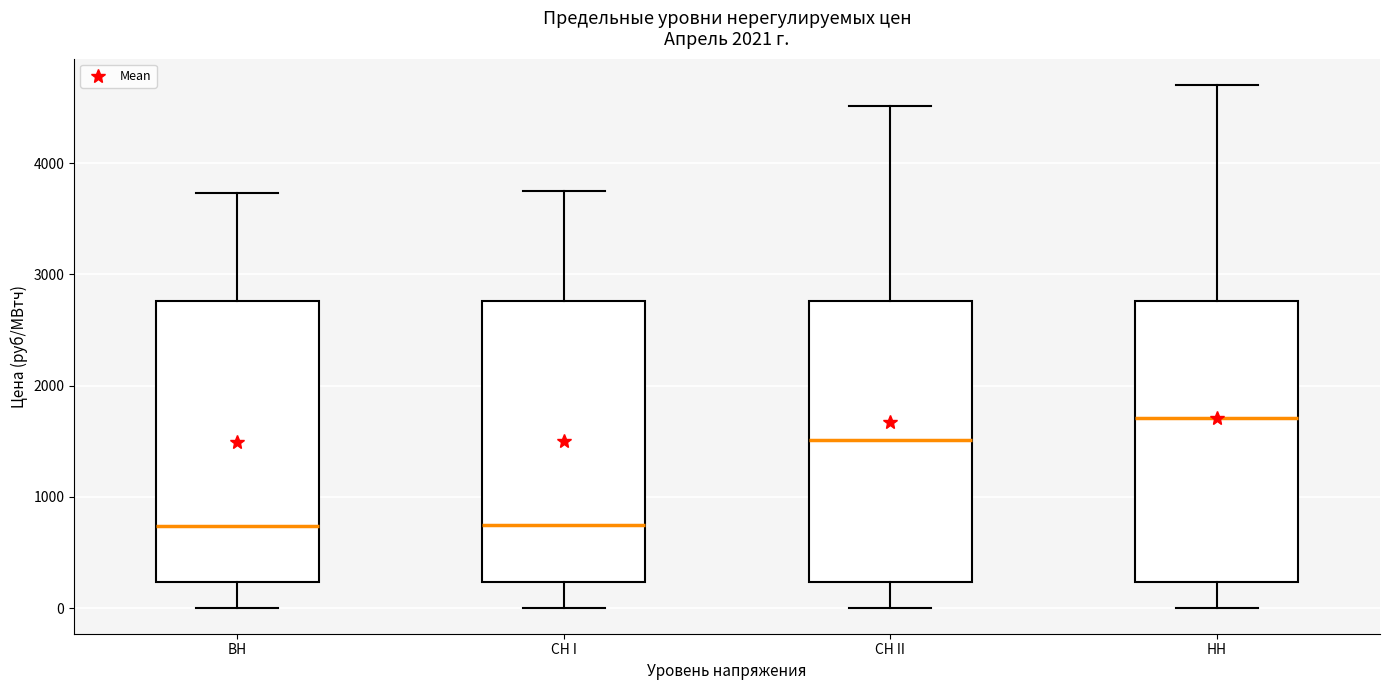

Reading left to right, read every box against the y-axis: the position of its median line, the range the box covers, and the ends of its whiskers. The values are not printed on the chart, so give them approximately, as read against the axis.

ВН: median 700, box 200 to 2800, whiskers 0 to 3700
СН I: median 700, box 200 to 2800, whiskers 0 to 3700
СН II: median 1500, box 200 to 2800, whiskers 0 to 4500
НН: median 1700, box 200 to 2800, whiskers 0 to 4700